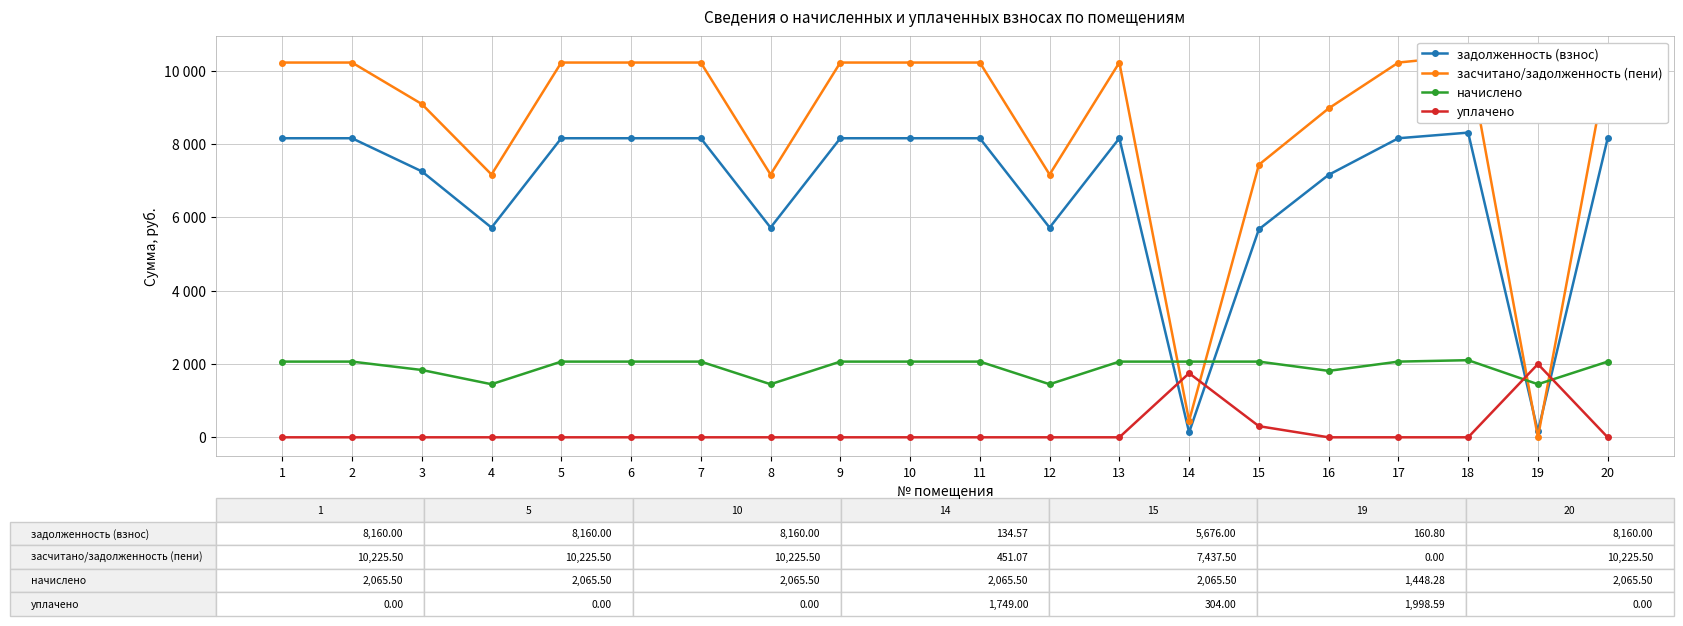

Does the chart display data point markers on the line(s)?

Yes